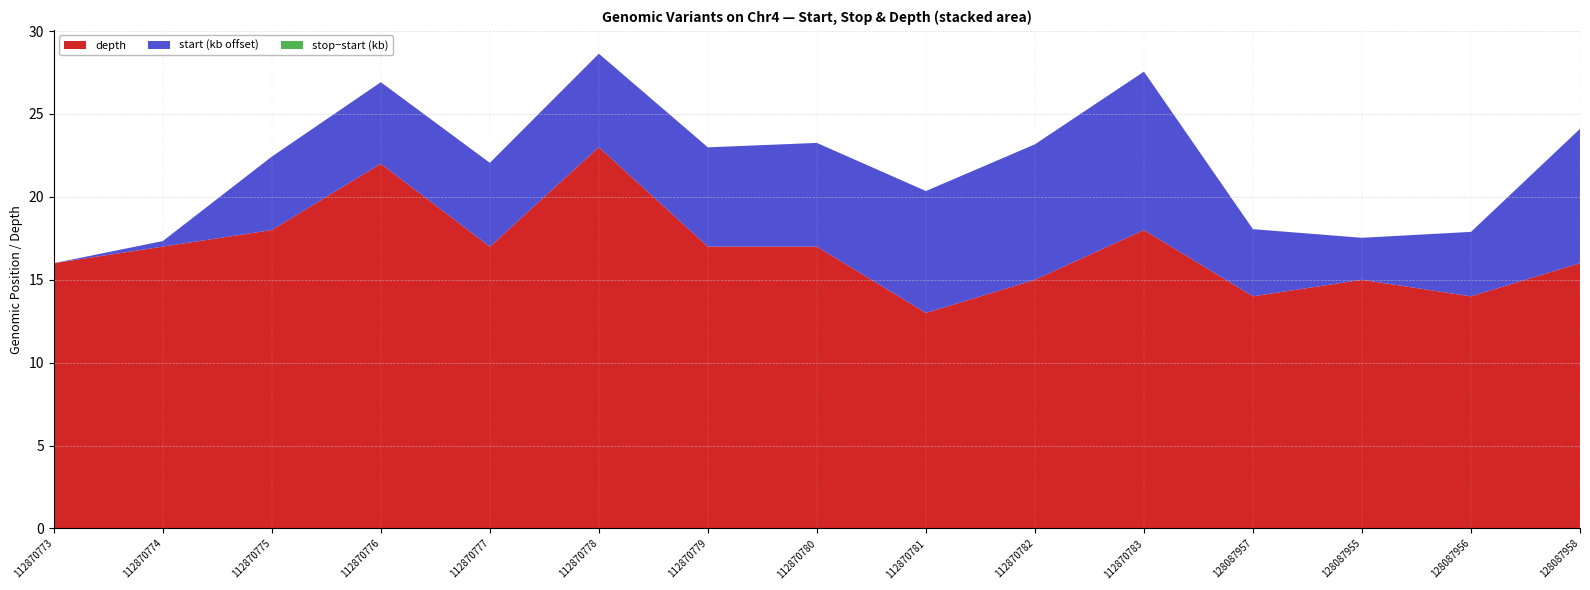

Reading right to left, extract all data points from this chart.

depth: 128087958=16	128087956=14	128087955=15	128087957=14	112870783=18	112870782=15	112870781=13	112870780=17	112870779=17	112870778=23	112870777=17	112870776=22	112870775=18	112870774=17	112870773=16
start: 128087958=145339285	128087956=145335071	128087955=145333715	128087957=145335233	112870783=145340736	112870782=145339352	112870781=145338534	112870780=145337437	112870779=145337170	112870778=145336818	112870777=145336235	112870776=145336099	112870775=145335610	112870774=145331516	112870773=145331182
stop: 128087958=145339285	128087956=145335072	128087955=145333715	128087957=145335237	112870783=145340737	112870782=145339353	112870781=145338535	112870780=145337438	112870779=145337171	112870778=145336819	112870777=145336236	112870776=145336100	112870775=145335611	112870774=145331517	112870773=145331183